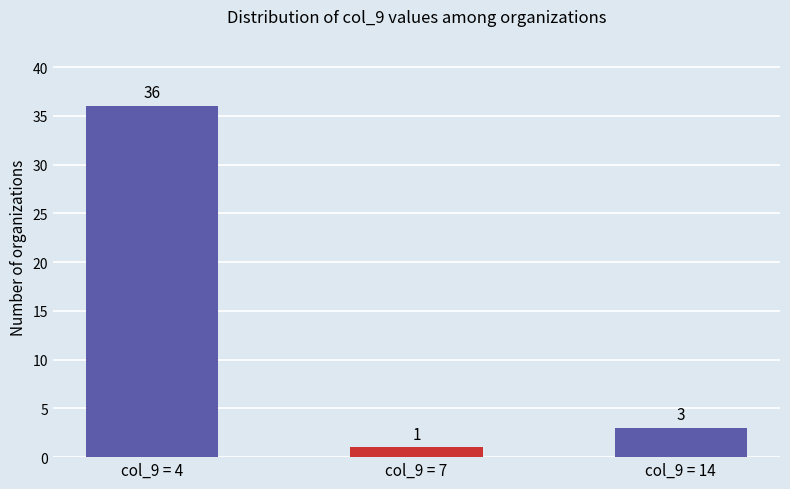

Does the chart contain any negative values?

No